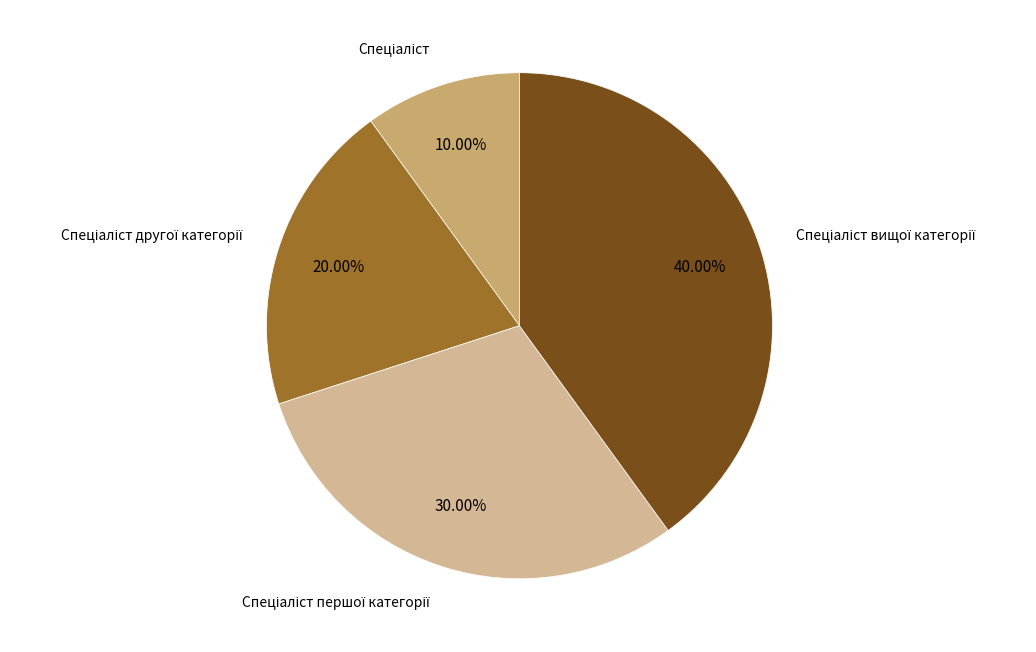

Does any single category account for the majority?

No